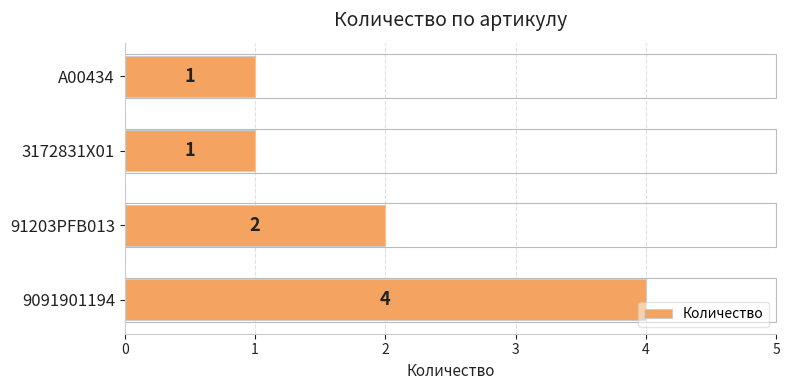

What is the change in value from 3172831X01 to 9091901194?

+3